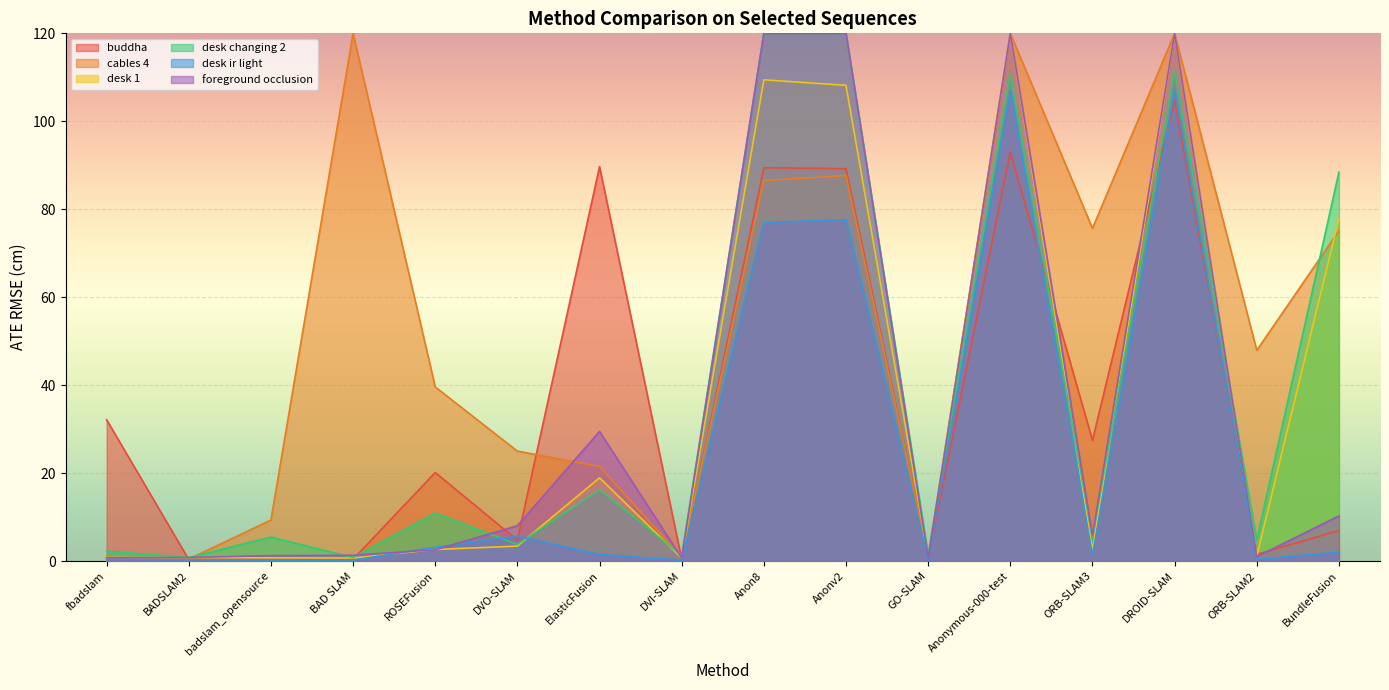

What is the maximum value shown in the chart?

120.0